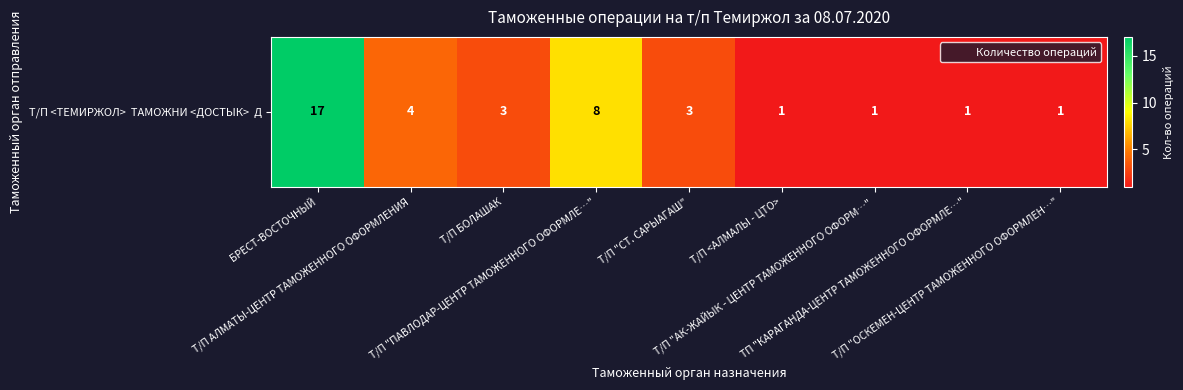

List the labels in order of value, smallest first.

Т/П <АЛМАЛЫ - ЦТО>, Т/П "АК-ЖАЙЫК - ЦЕНТР ТАМОЖЕННОГО ОФОРМ…", ТП "КАРАГАНДА-ЦЕНТР ТАМОЖЕННОГО ОФОРМЛЕ…", Т/П "ОСКЕМЕН-ЦЕНТР ТАМОЖЕННОГО ОФОРМЛЕН…", Т/П БОЛАШАК, Т/П "СТ. САРЫАГАШ", Т/П АЛМАТЫ-ЦЕНТР ТАМОЖЕННОГО ОФОРМЛЕНИЯ, Т/П "ПАВЛОДАР-ЦЕНТР ТАМОЖЕННОГО ОФОРМЛЕ…", БРЕСТ-ВОСТОЧНЫЙ